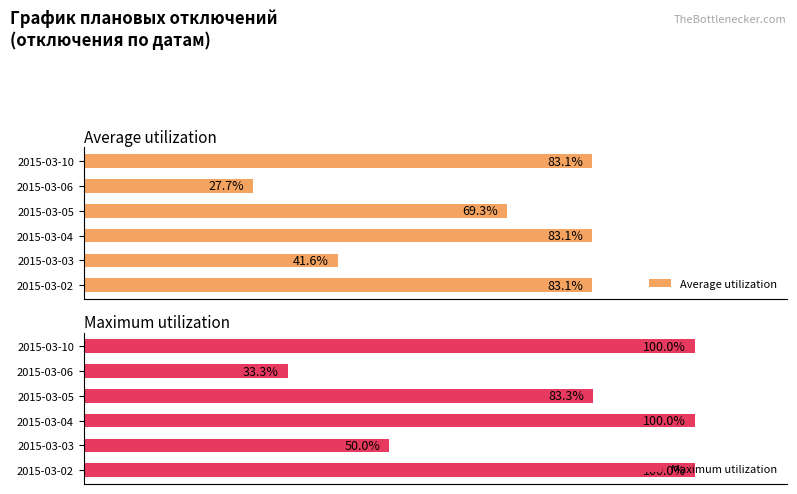

Rank the series at 2015-03-10 from highest to lowest value.

Maximum utilization, Average utilization